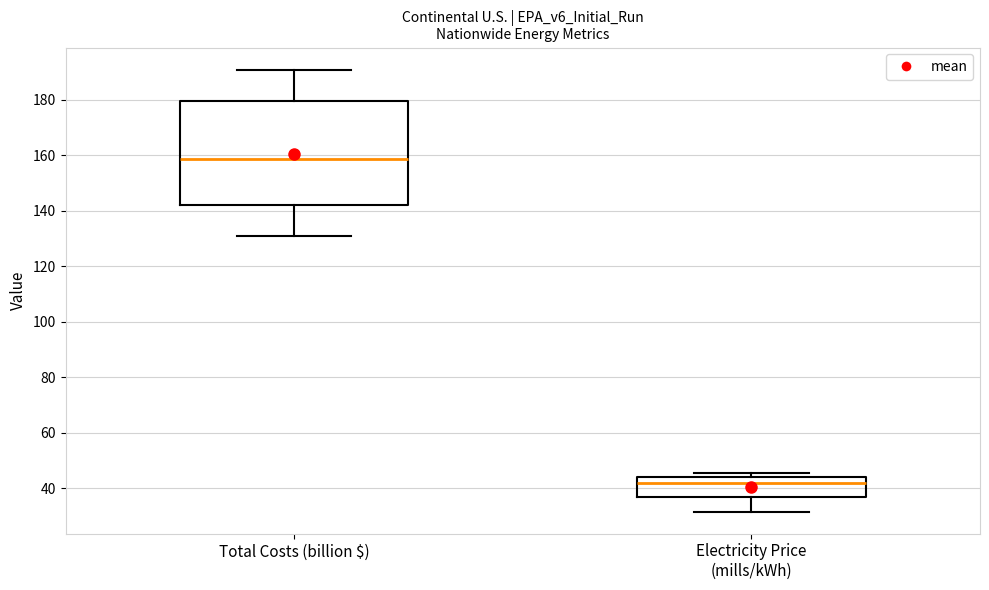

Which box has the lowest median line?

Electricity Price (mills/kWh)